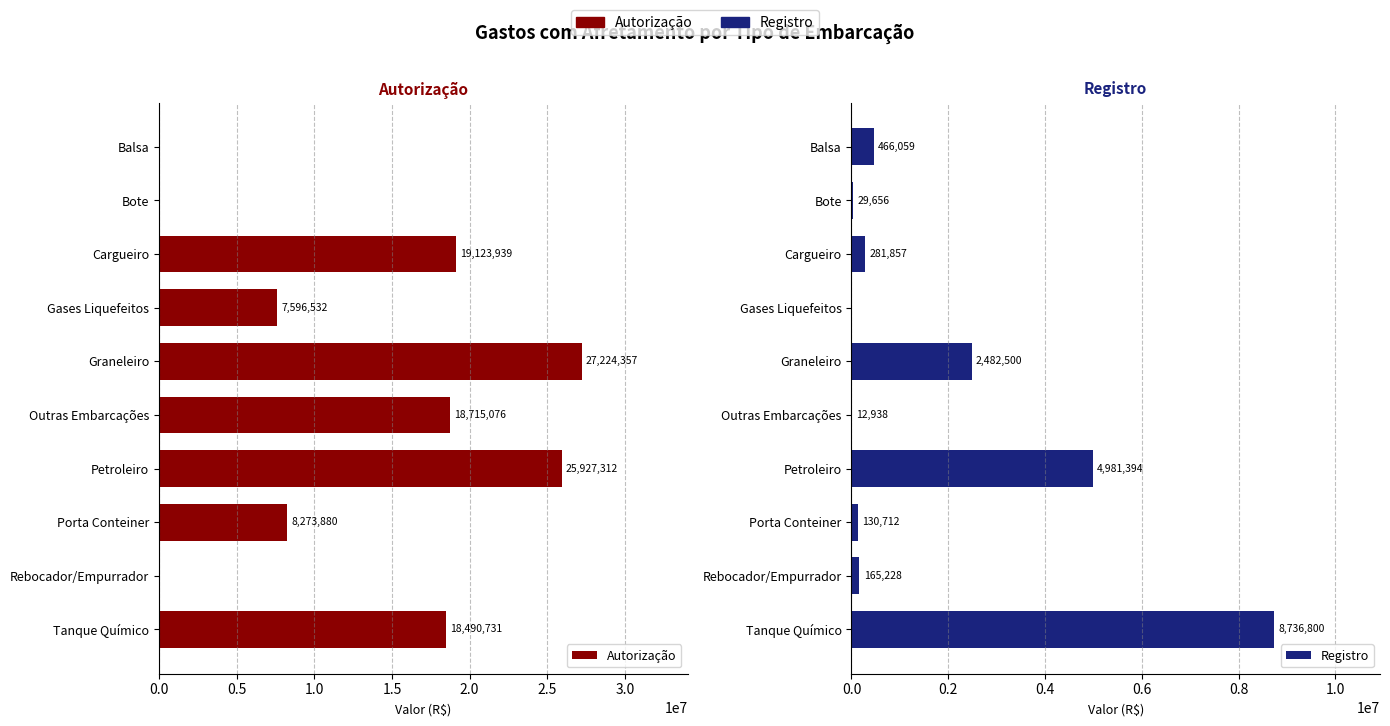

Reading left to right, extract all data points from this chart.

Autorização: 0	0	19123939	7596532	27224357	18715076	25927312	8273880	0	18490731
Registro: 466059	29656	281857	0	2482500	12938	4981394	130712	165228	8736800